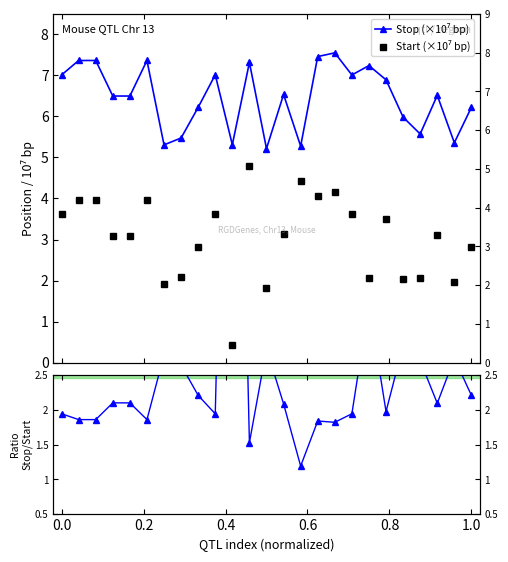

Which series has the widest spread of values?

Stop/Start